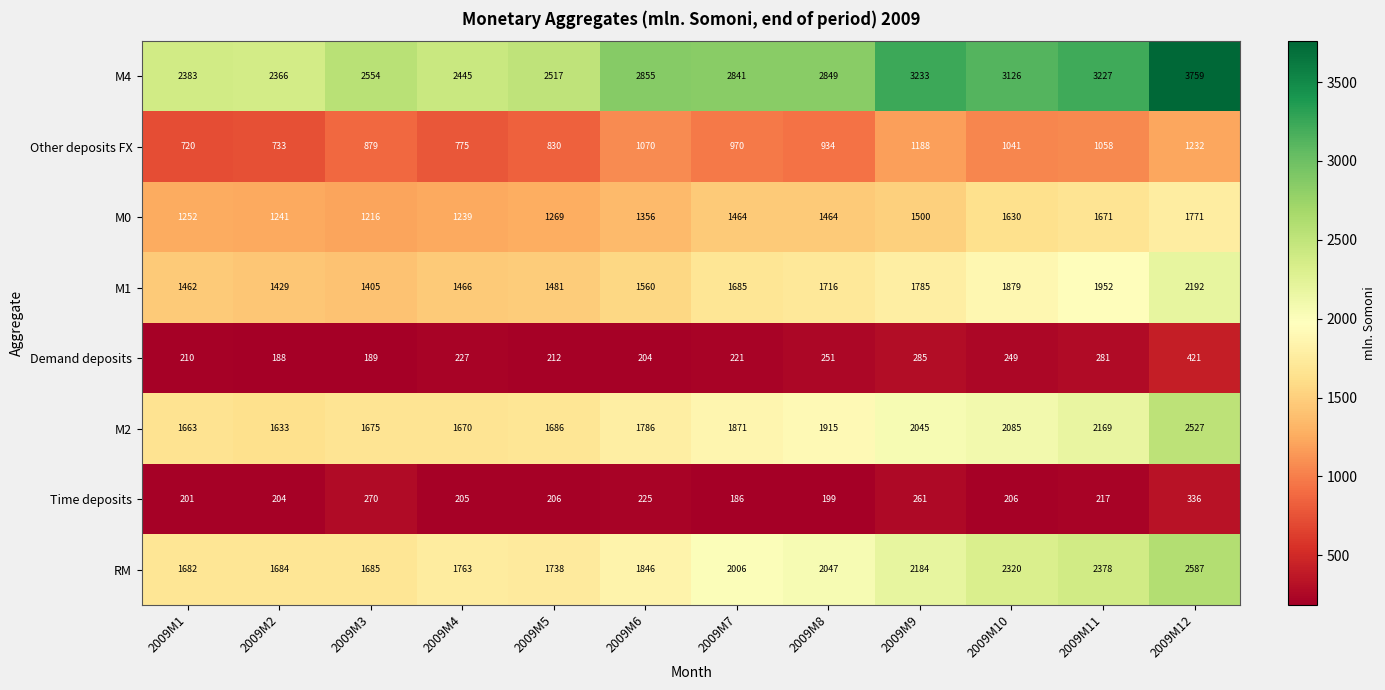

Where is M1 nearest to the value 1798?

2009M9